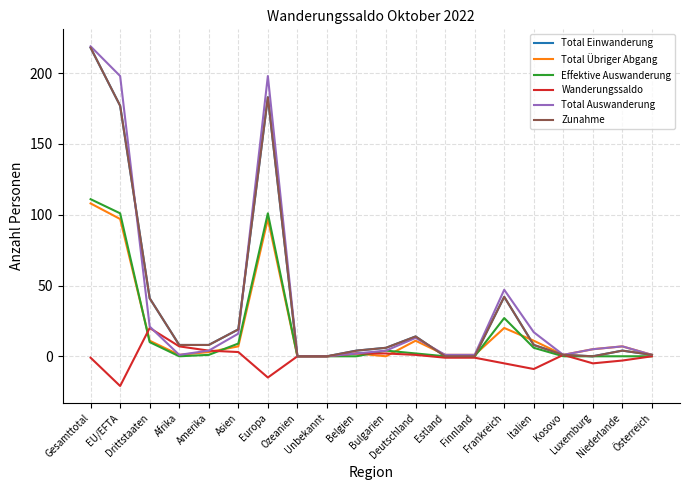

Which series has the largest range (max minus min)?

Total Auswanderung